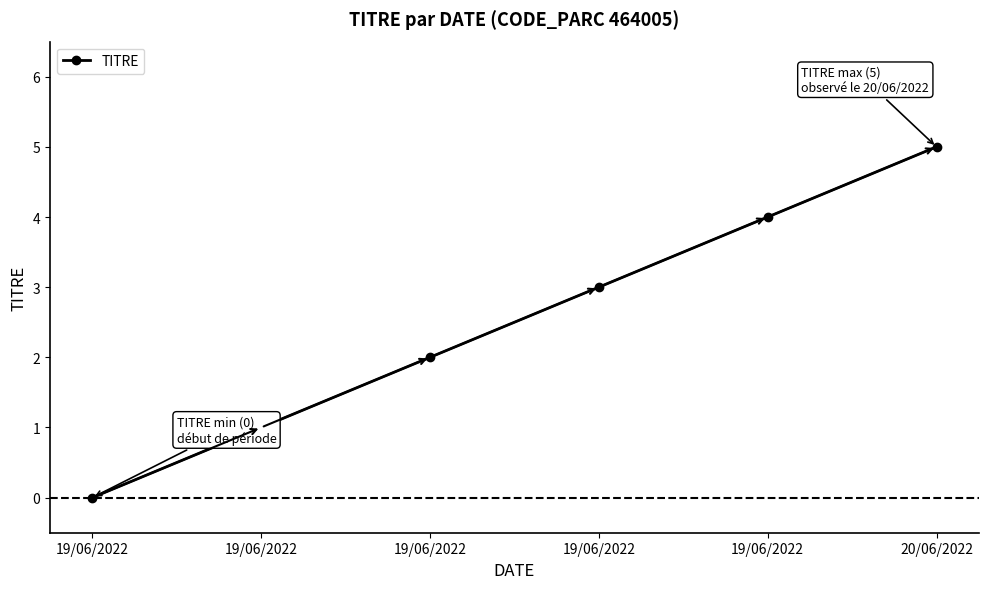

What is the label of the 4th point from the left?

19/06/2022